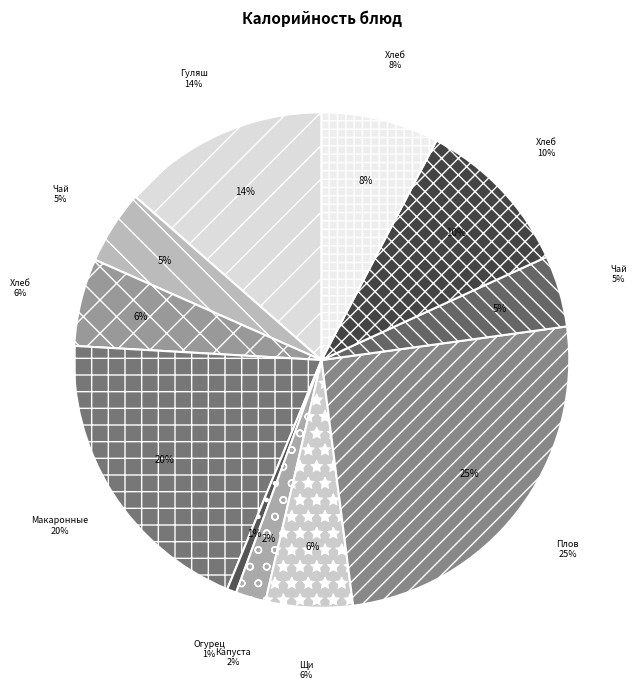

Does Плов из птицы account for over 50% of the chart?

No